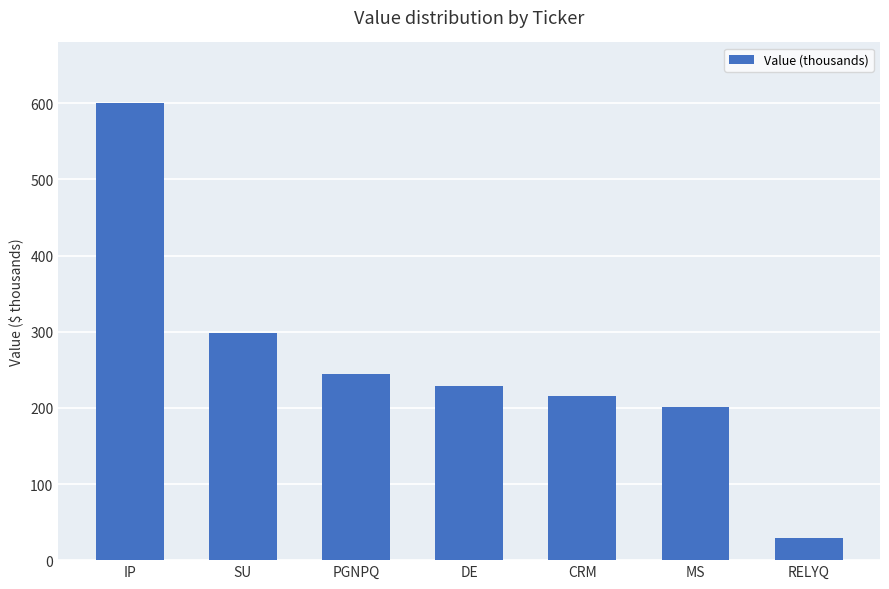

What is the smallest value displayed?

29000